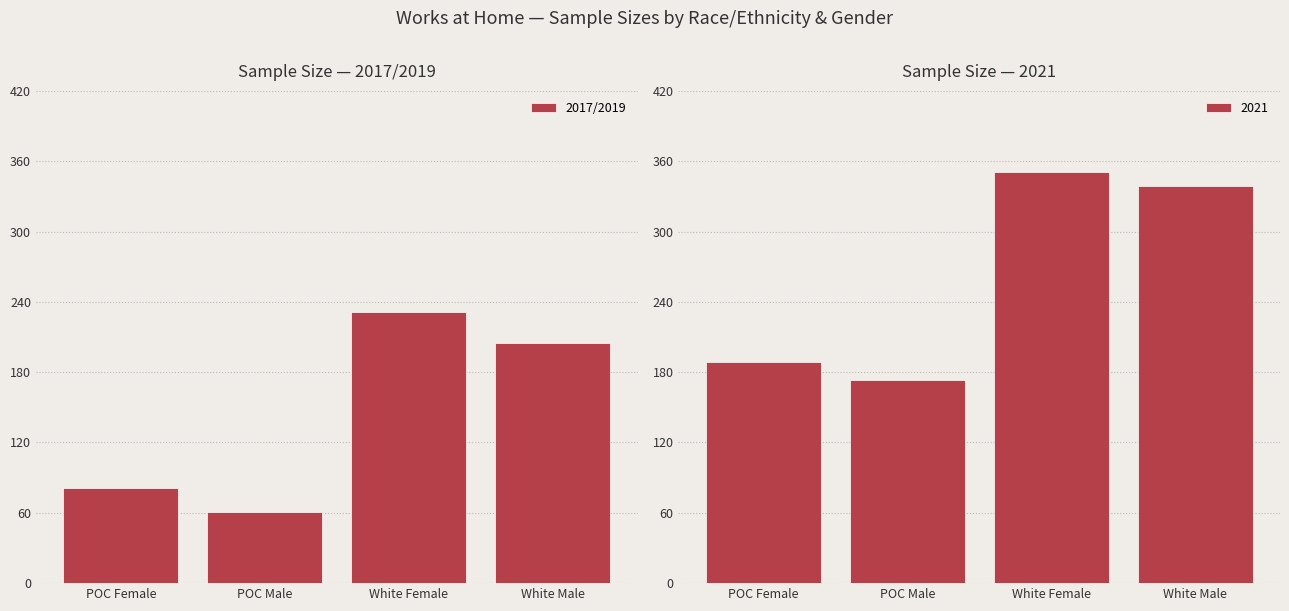

What position from the left is POC Female?

1